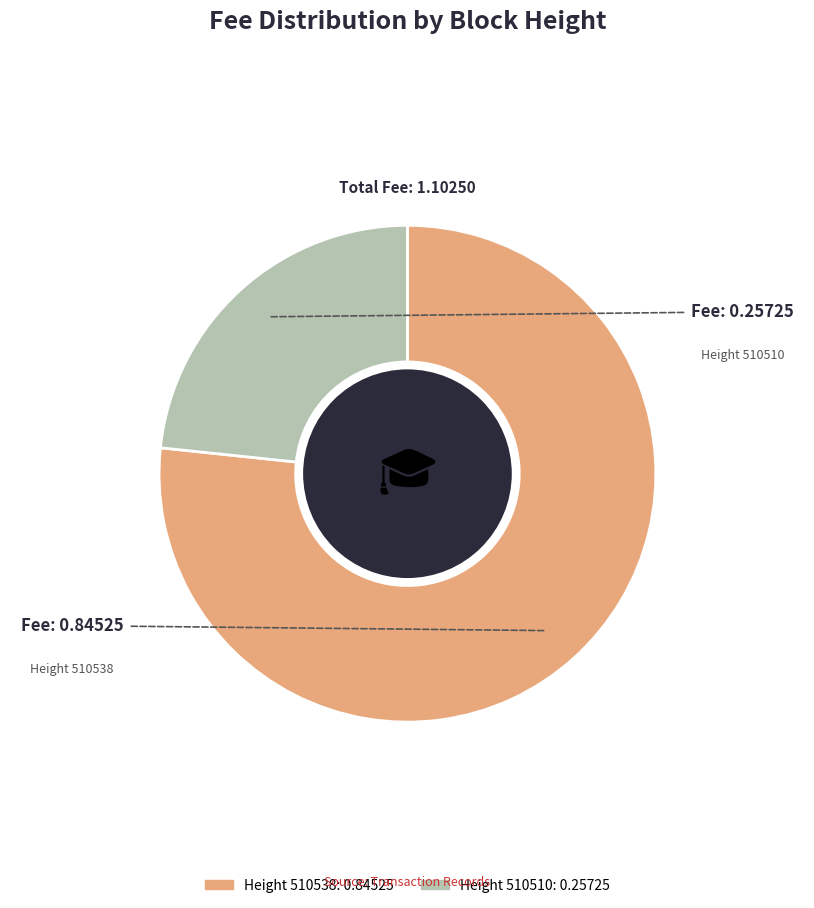

Which slice is the largest?

510538